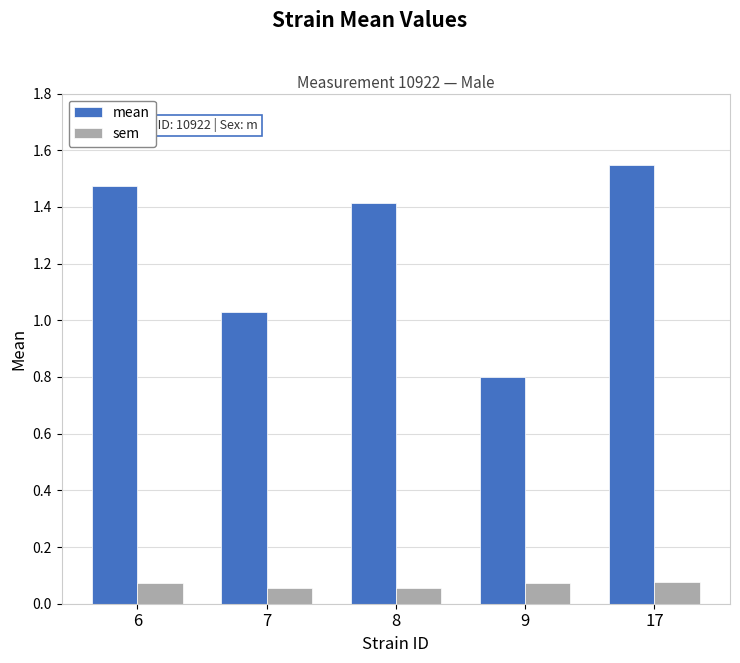

What is the spread (max minus min) of values at 8?

1.4